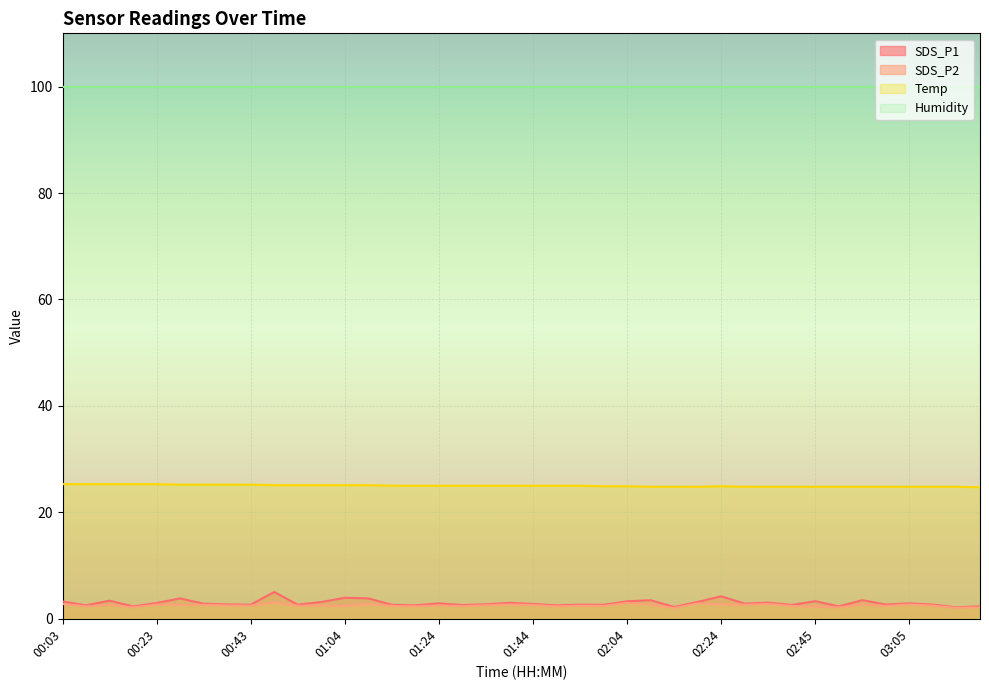

Which series has the largest total across all categories?

Humidity